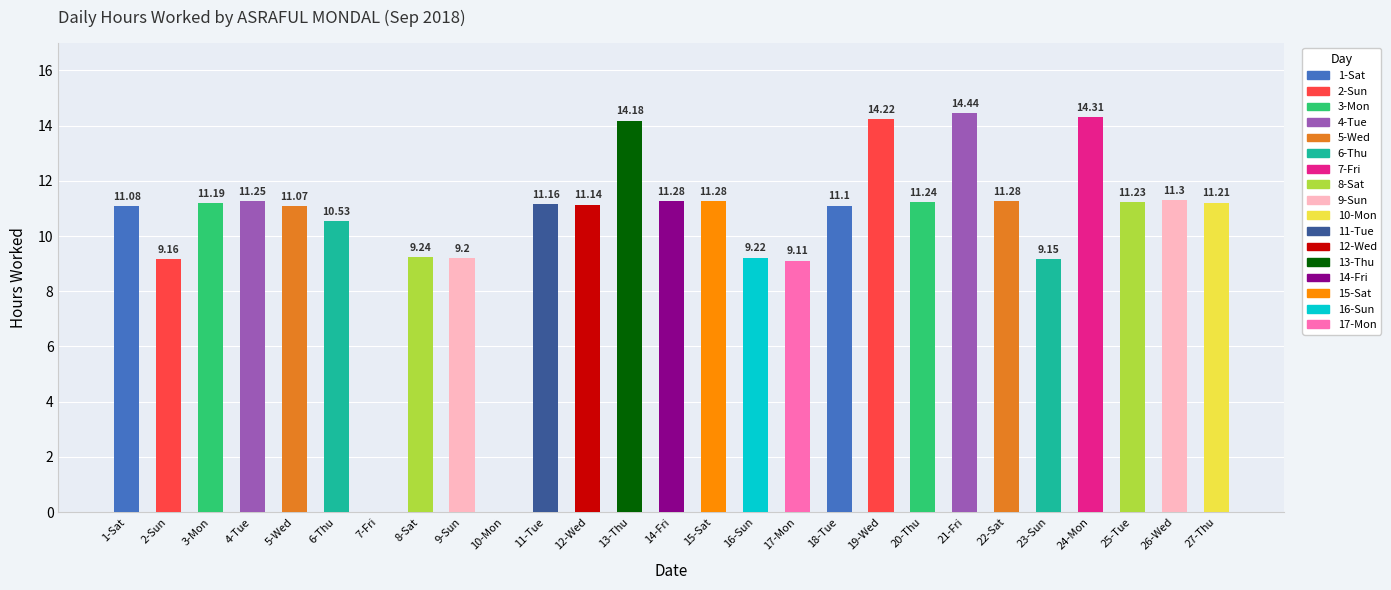

Which has a higher value, 15-Sat or 10-Mon?

15-Sat